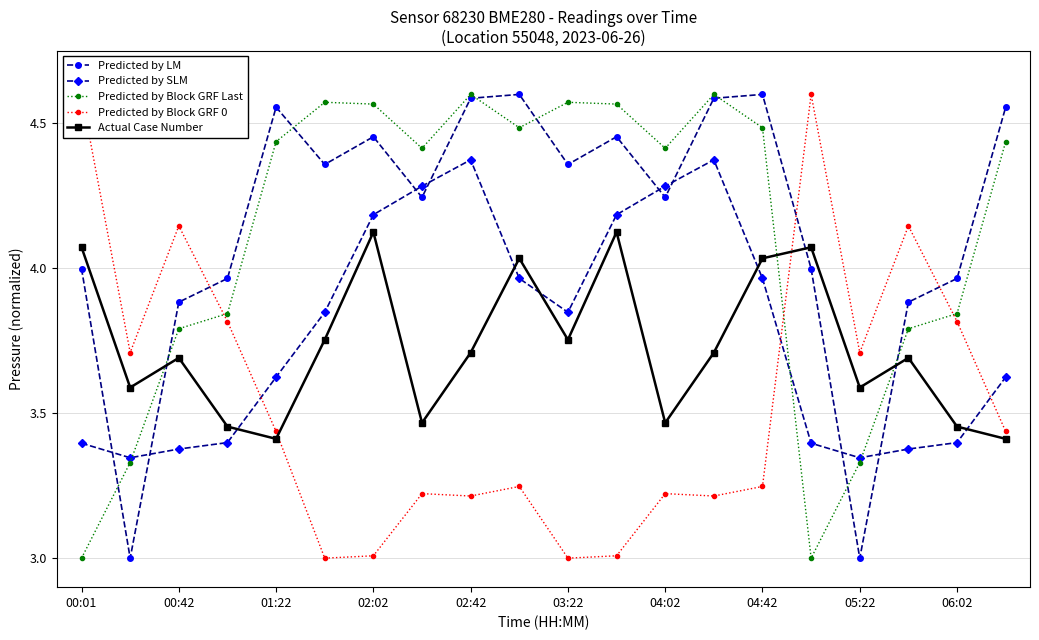

At which label is Predicted by Block GRF Last closest to 3?

00:01